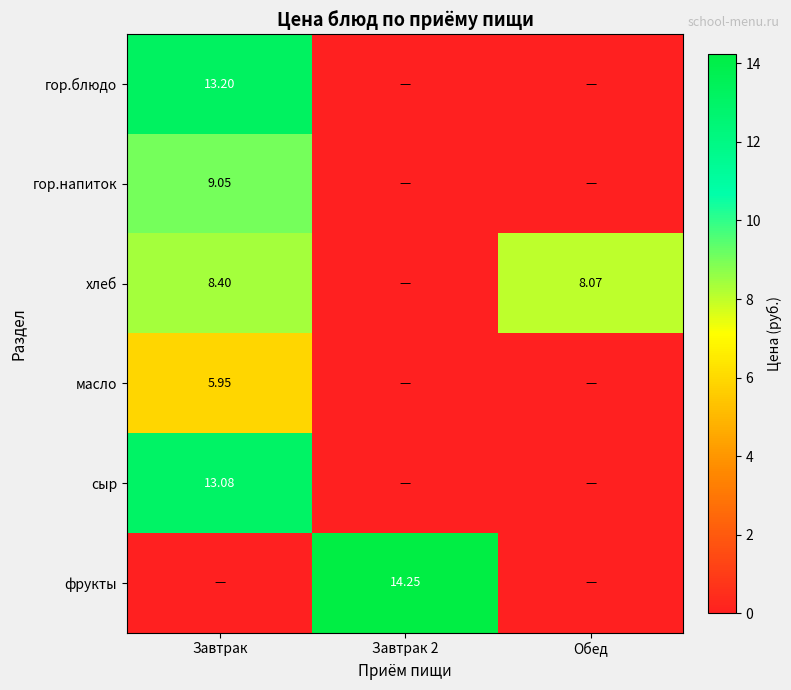

What is the highest value of the фрукты series?

14.2